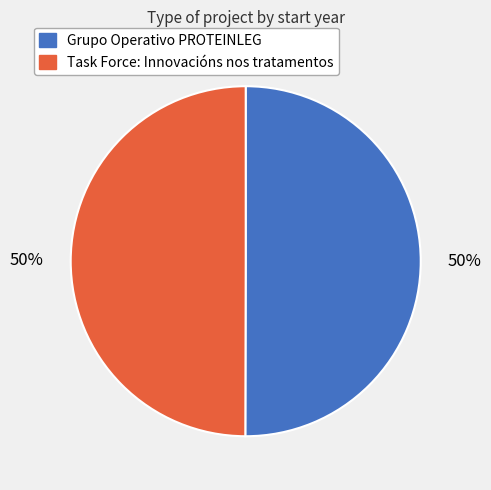

To the nearest percent, what is the average slice percentage?

50%